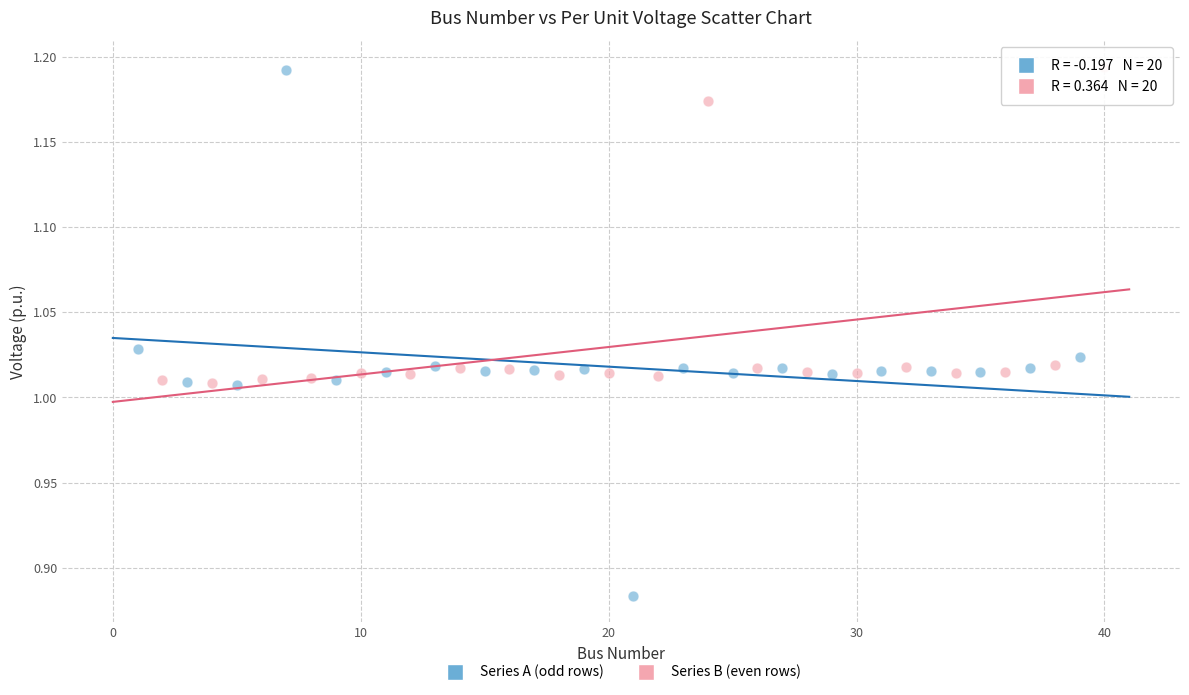

Which series contains the lowest Y value?

Series A (odd rows)